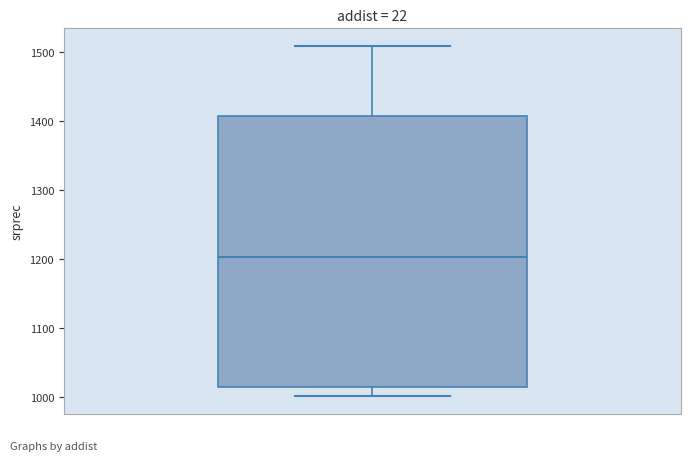

Read this box plot against the y-axis: the position of the median line, the range covered by the box, and the ends of both whiskers. The values are not printed on the chart, so give them approximately, as read against the axis.

median 1200, box 1010 to 1410, whiskers 1000 to 1510